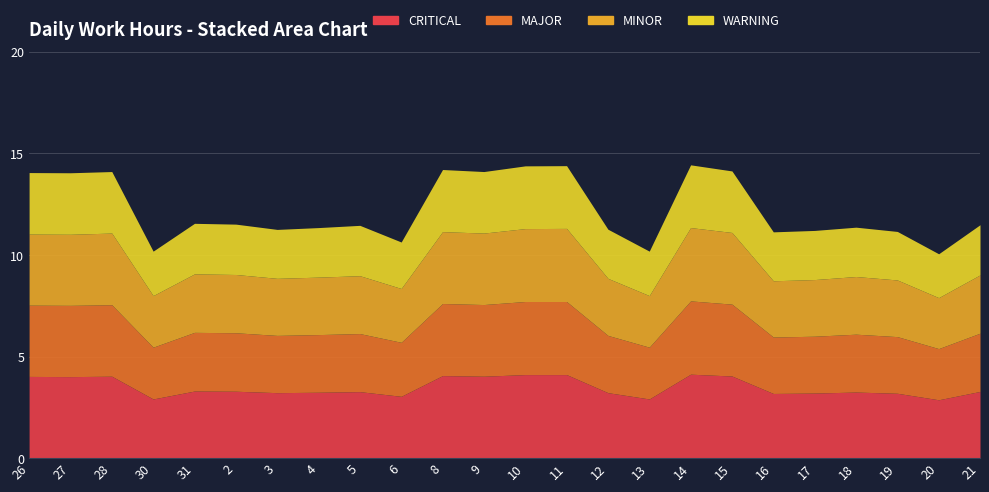

At which category is the sum across all series the highest?

14